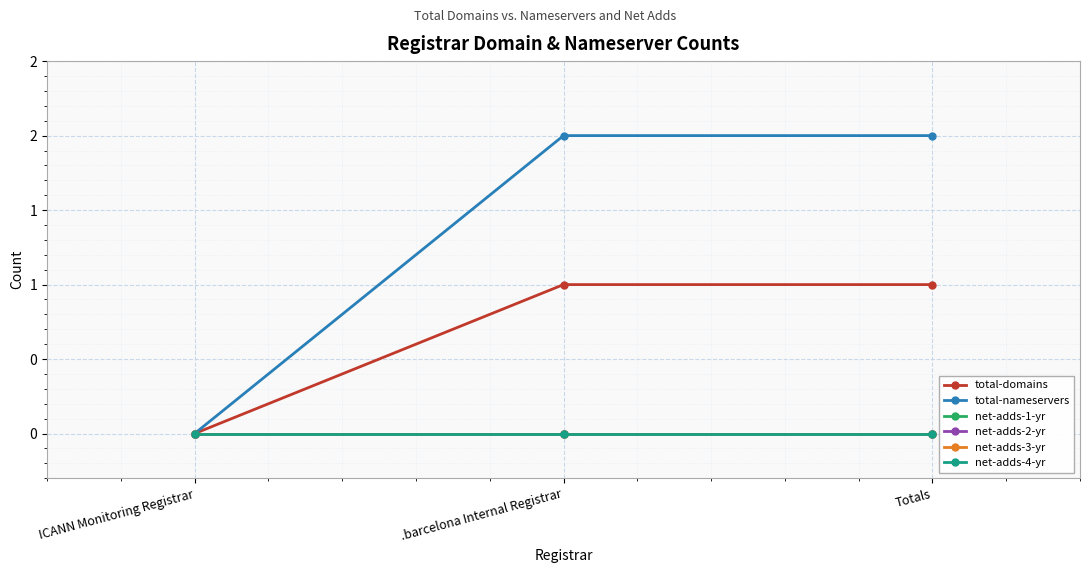

What is the highest value of the total-nameservers series?

2